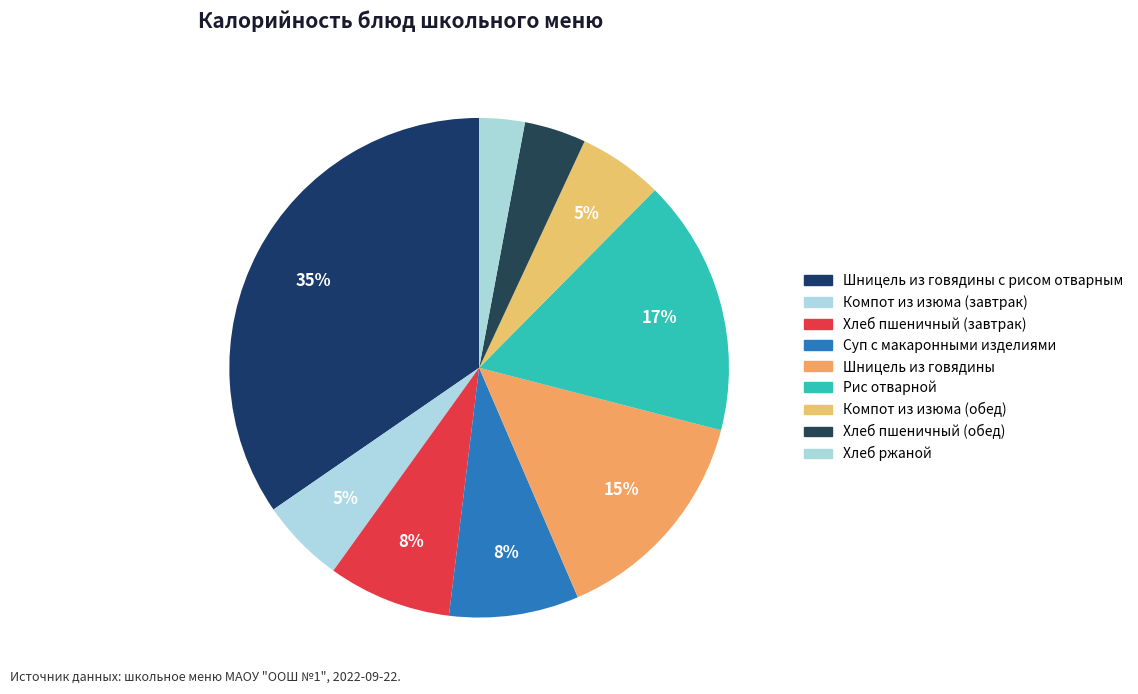

To the nearest percent, what is the difference between the largest and smallest slice percentages?

32%